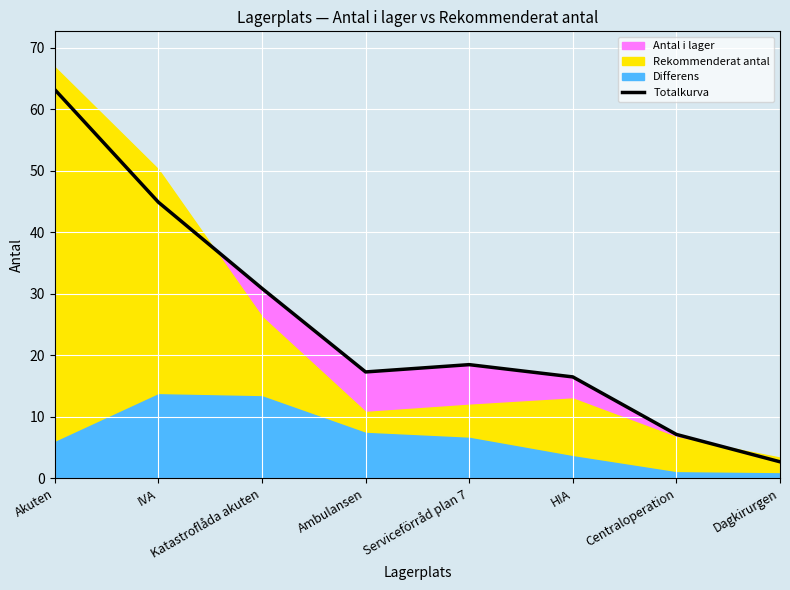

At which label does the data first exceed 18?

Akuten